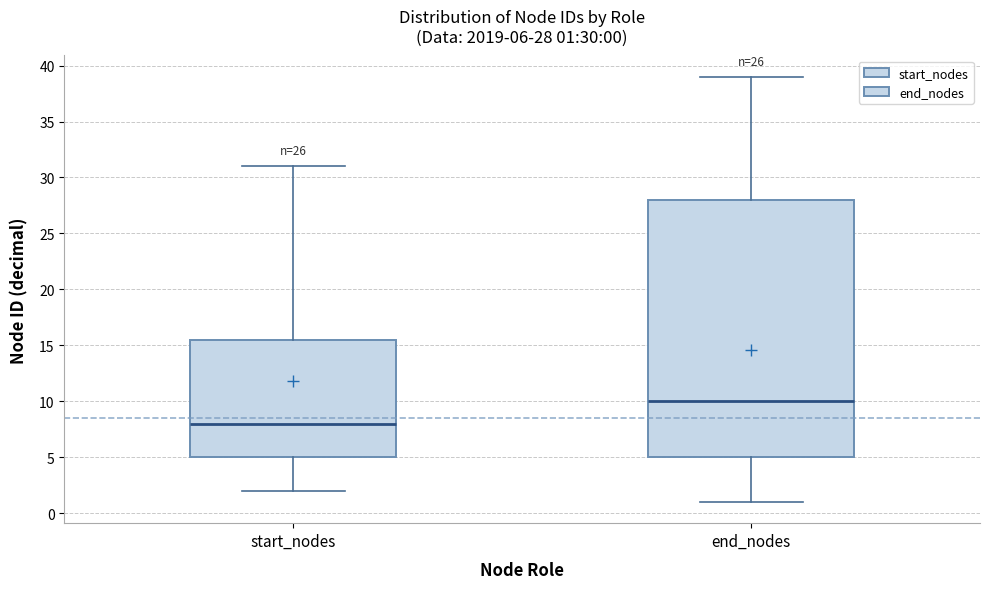

Which box's median line is the lowest?

start_nodes